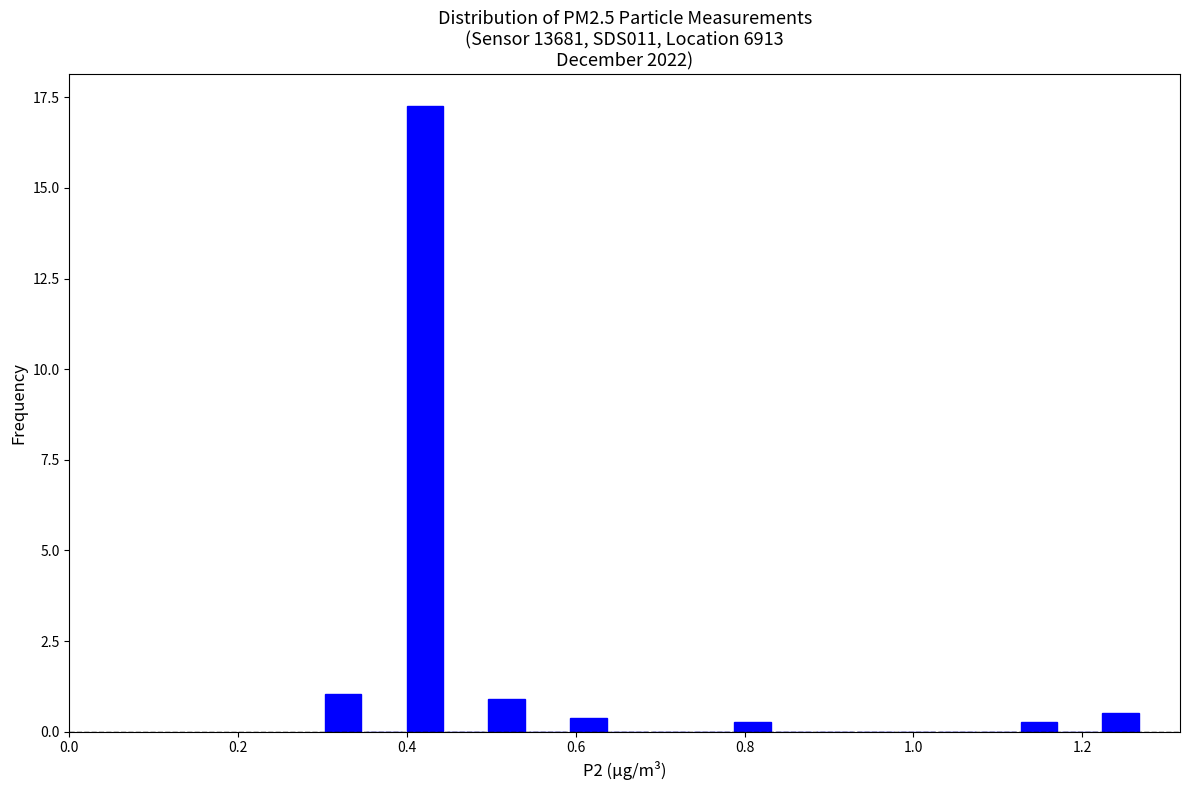

Read against the x-axis, roughly where is the centre of the tallest bar?

0.42